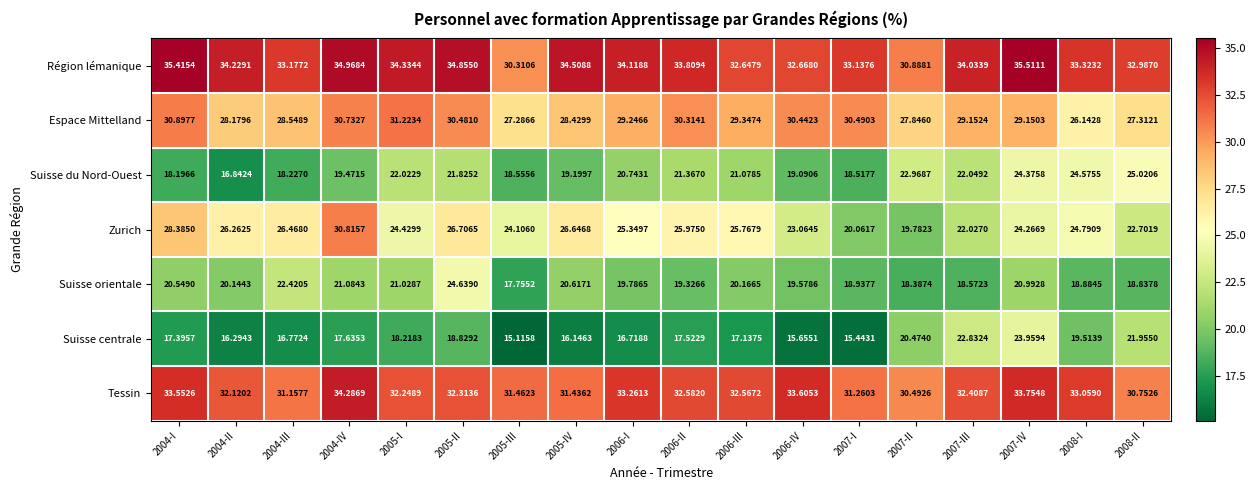

How many values in the Région lémanique series exceed 34?

9